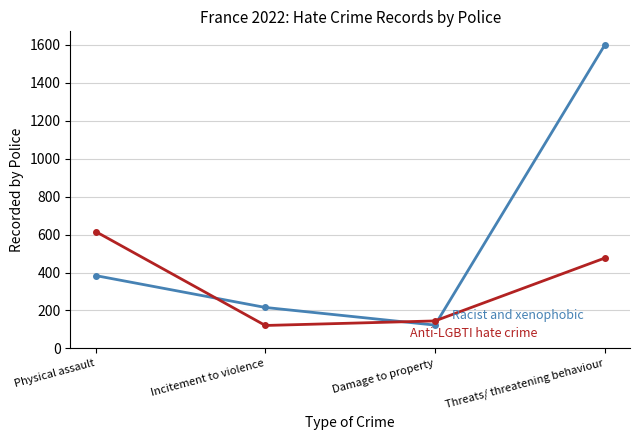

Does the chart display data point markers on the line(s)?

Yes